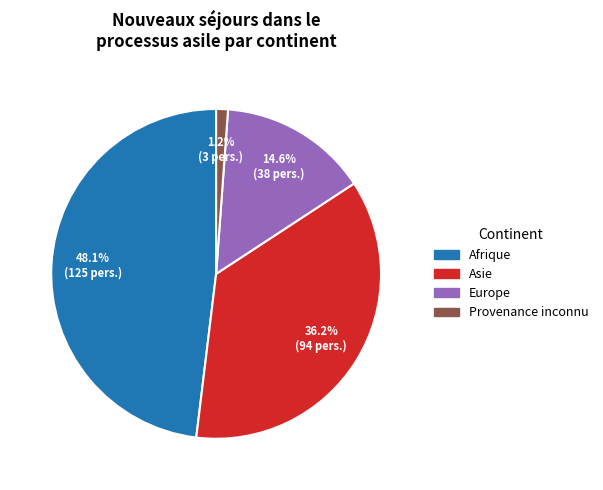

What percentage is NOT represented by Provenance inconnu?

98.8%